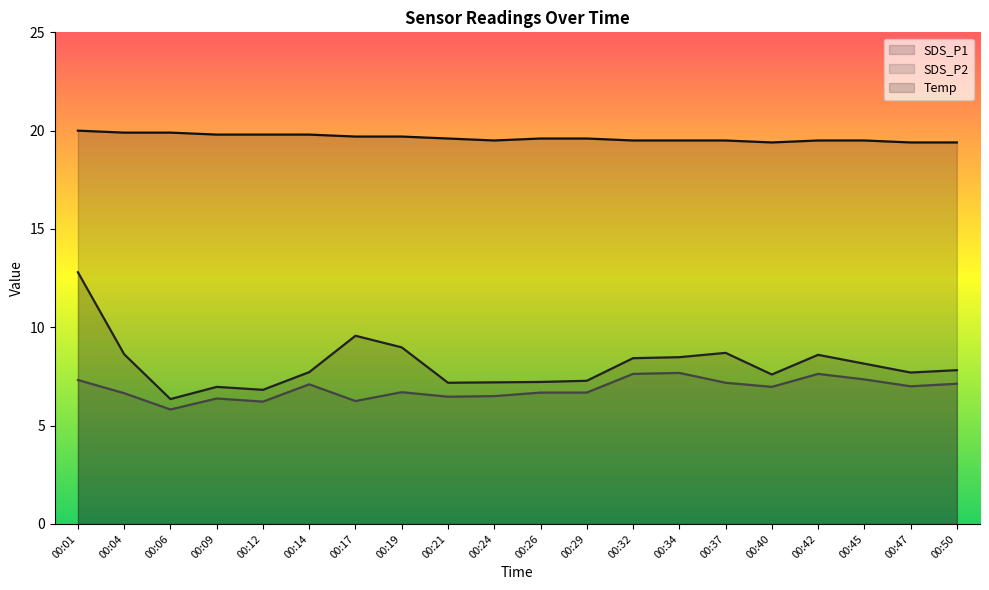

Which series has the largest range (max minus min)?

SDS_P1